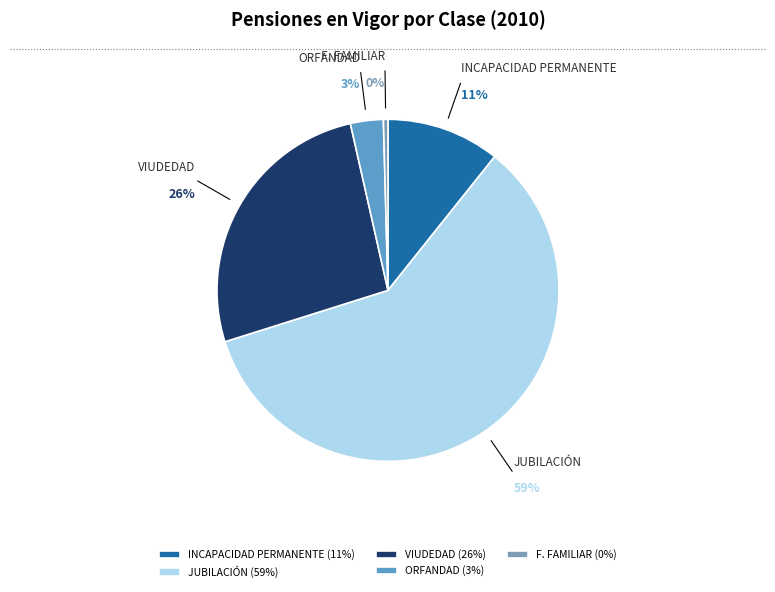

True or false: ORFANDAD accounts for 3% of the total.

True